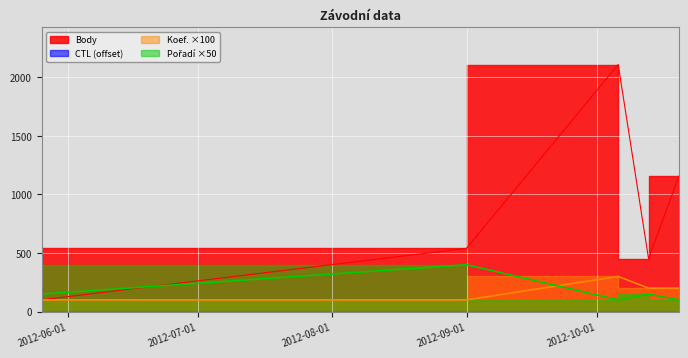

True or false: Koef. and Body intersect in this chart.

False